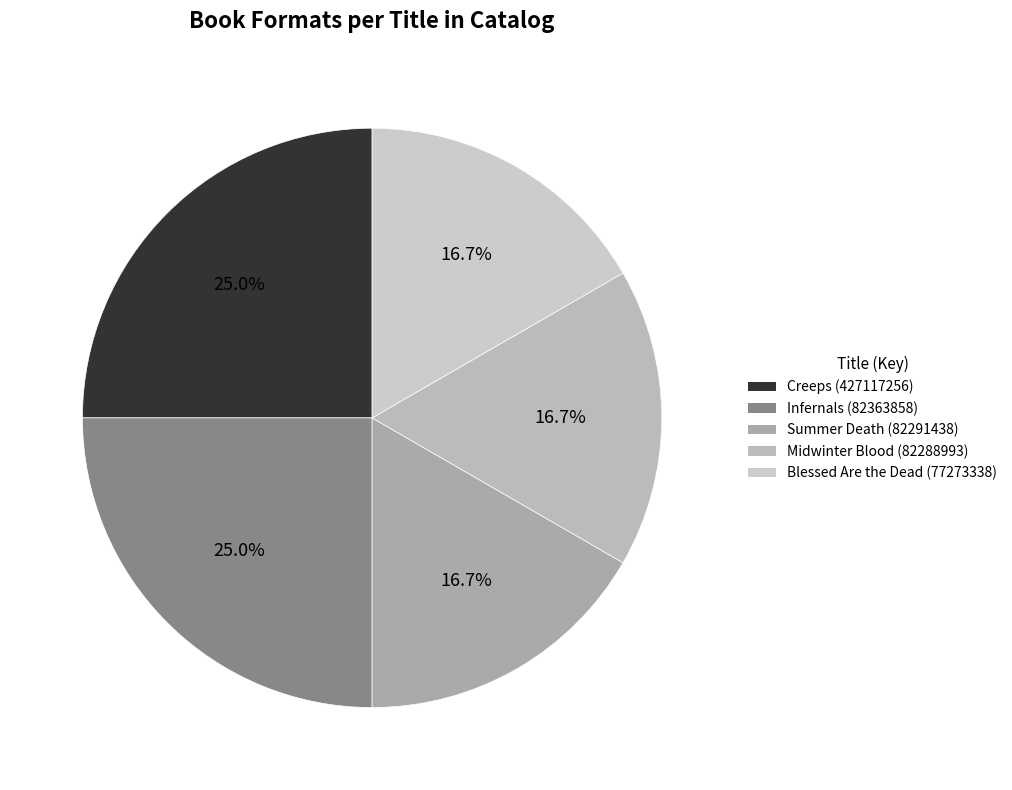

Is Summer Death (82291438) the majority of the pie?

No